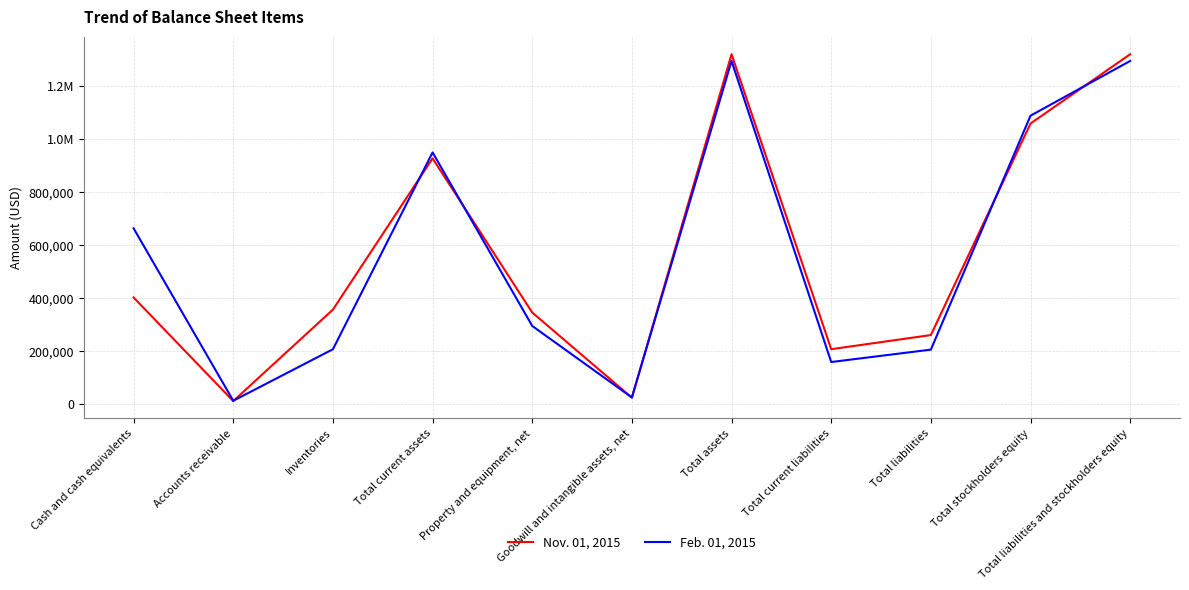

What is the lowest value of the Nov. 01, 2015 series?

12463